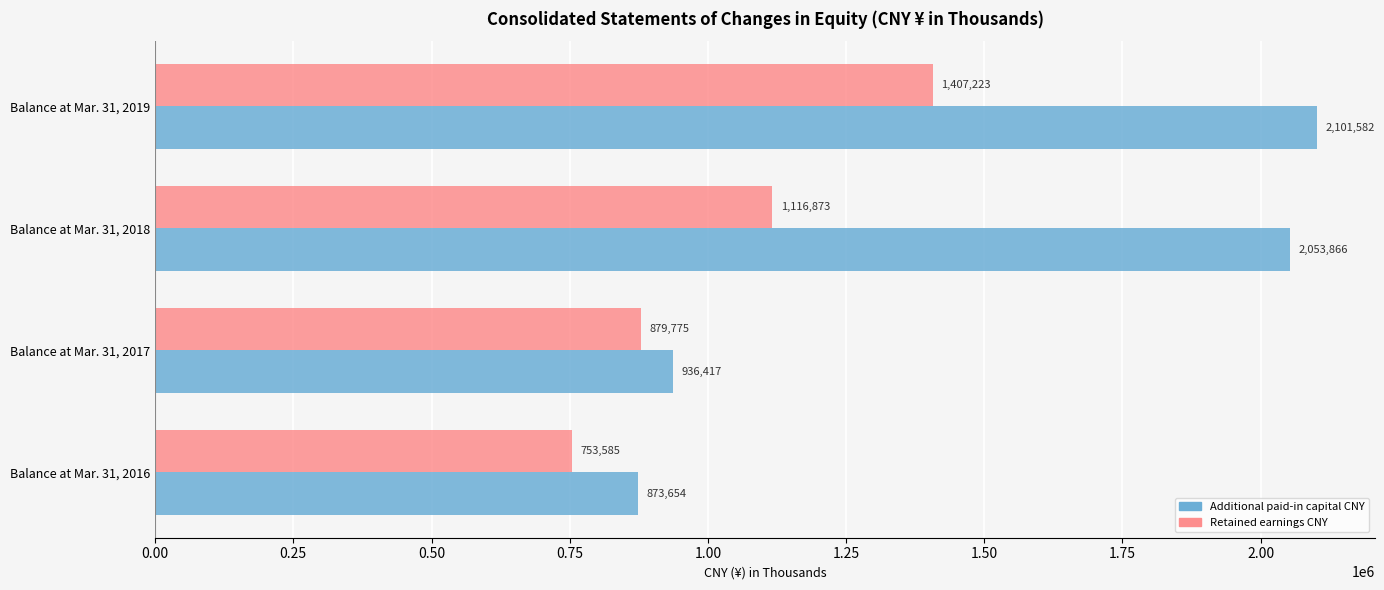

Is it true that Retained earnings CNY equals 1116873 at Balance at Mar. 31, 2018?

True